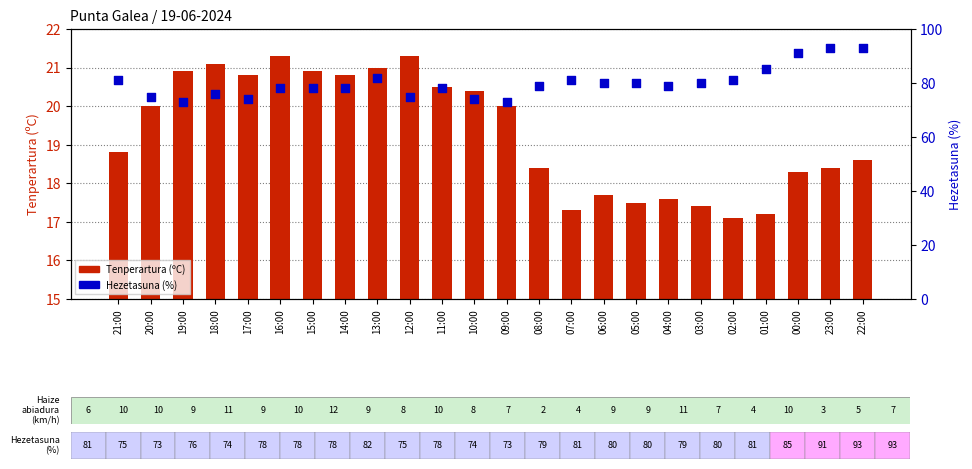

Is the value of Tenperartura (ºC) at 13:00 greater than the value of Hezetasuna (%) at 10:00?

No